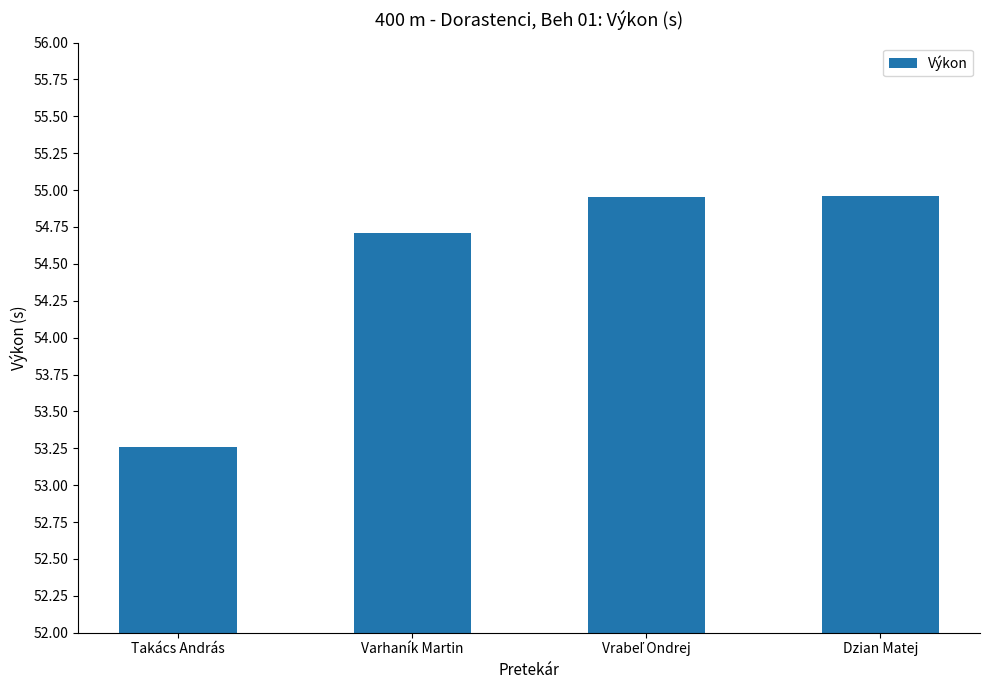

What is the value of the 1st bar from the left?

53.3